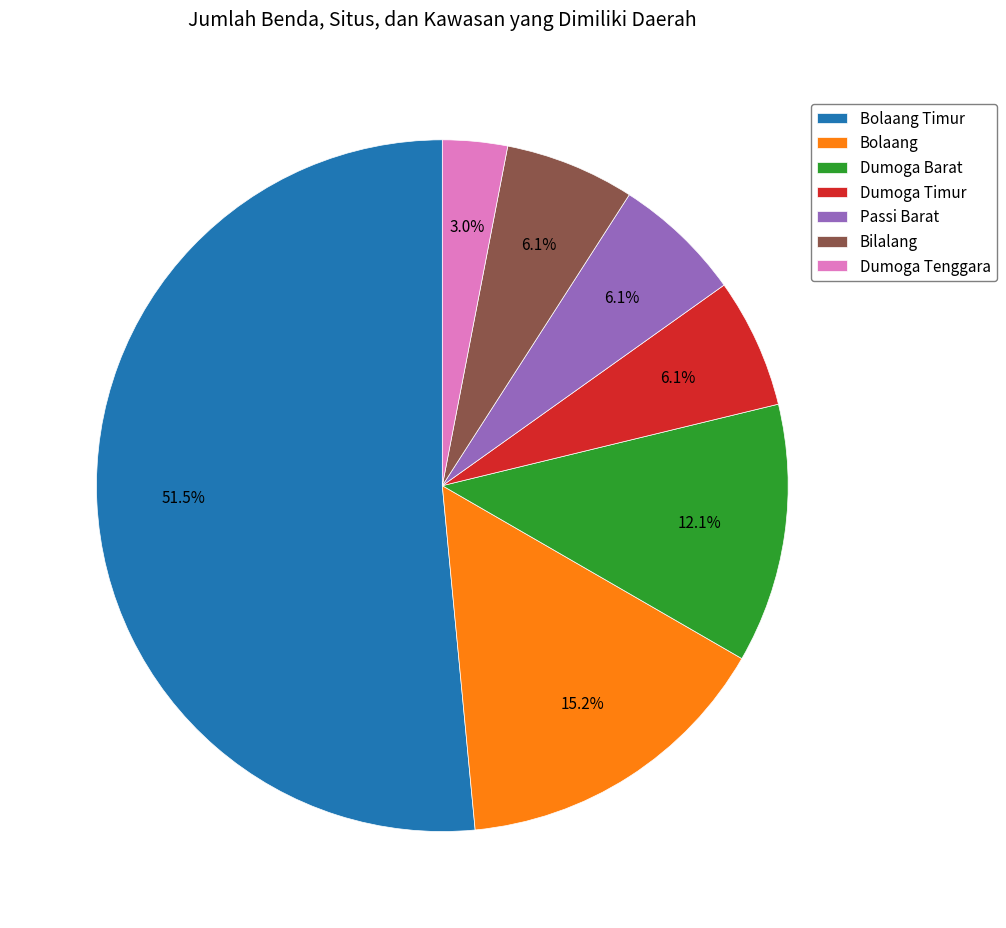

What percentage is the Dumoga Barat slice, to the nearest percent?

12%